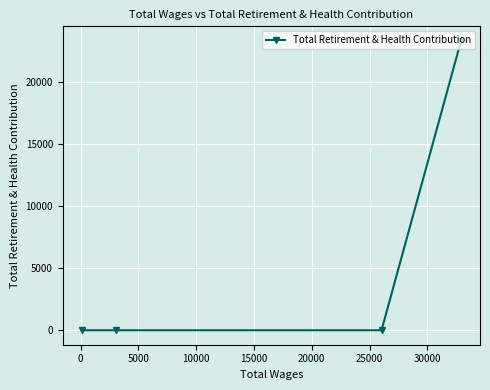

Count the number of values greater than 0.

1